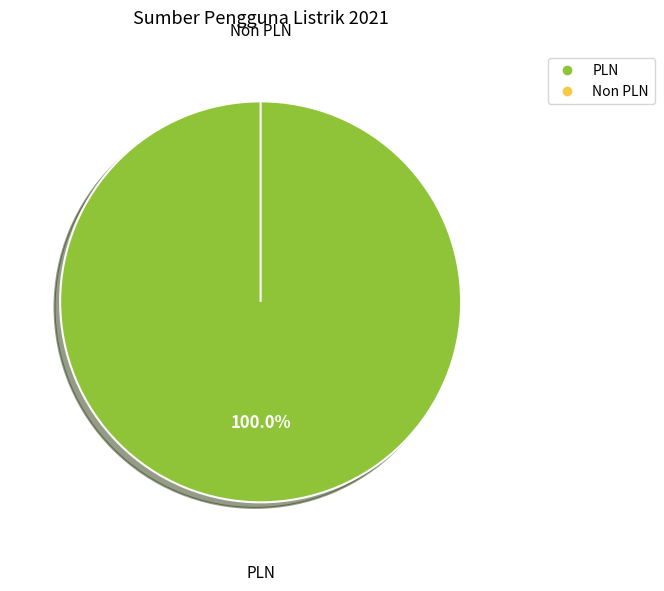

Is it true that Non PLN is 10% of the pie?

False